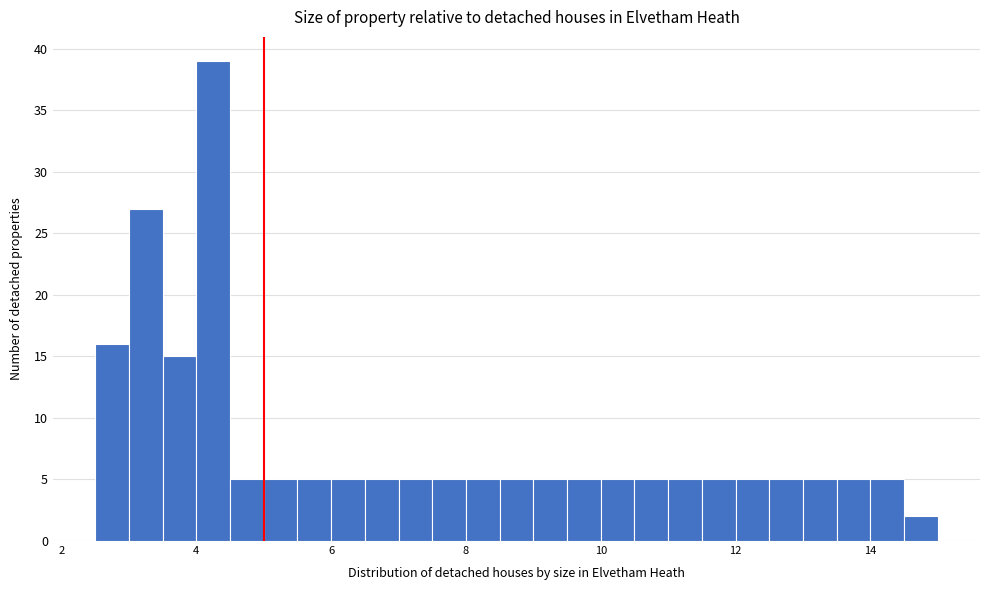

Around what value on the x-axis is the tallest bar? Give the approximate position of its centre, as read against the axis.

4.2